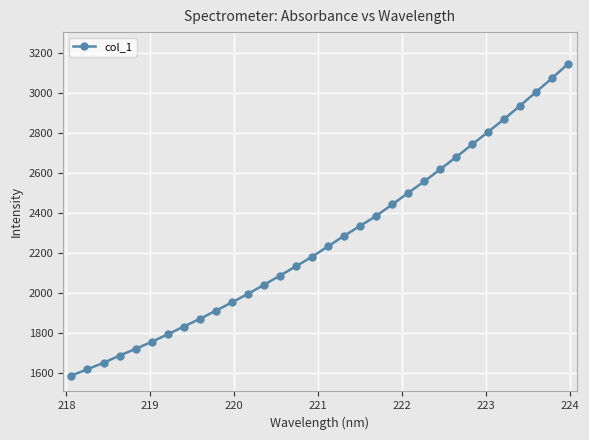

What is the difference between the second highest and second lowest values?

1455.9